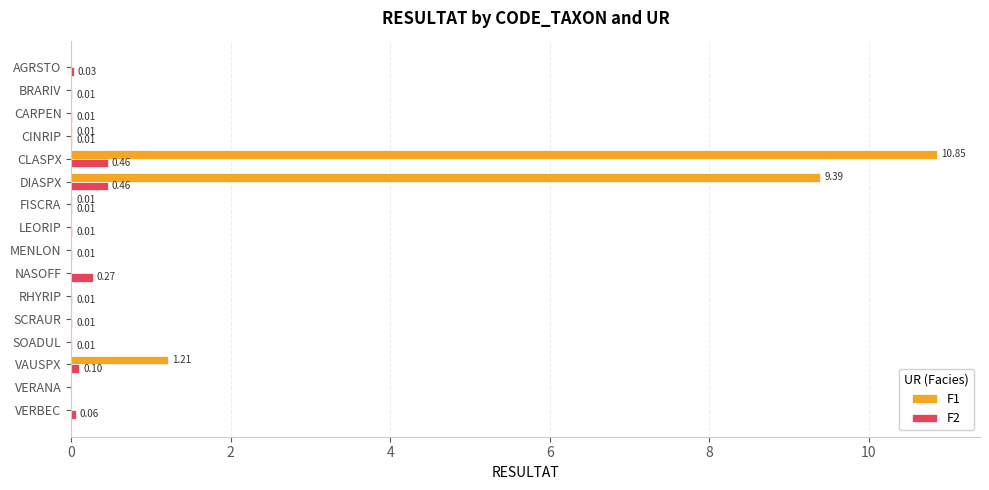

Which series has the largest total across all categories?

F1